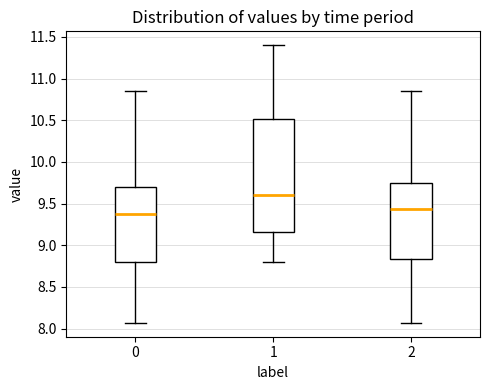

Where does the median line of the box at x = 0 sit on the y-axis? The values are not printed on the chart, so give them approximately, as read against the axis.

9.40